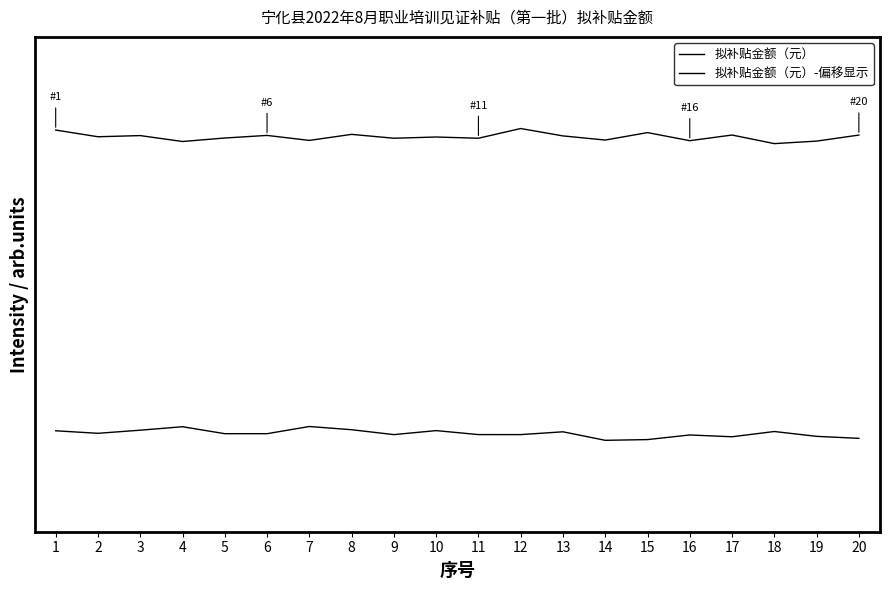

Between 13 and 14, which series saw the biggest shift?

拟补贴金额（元）